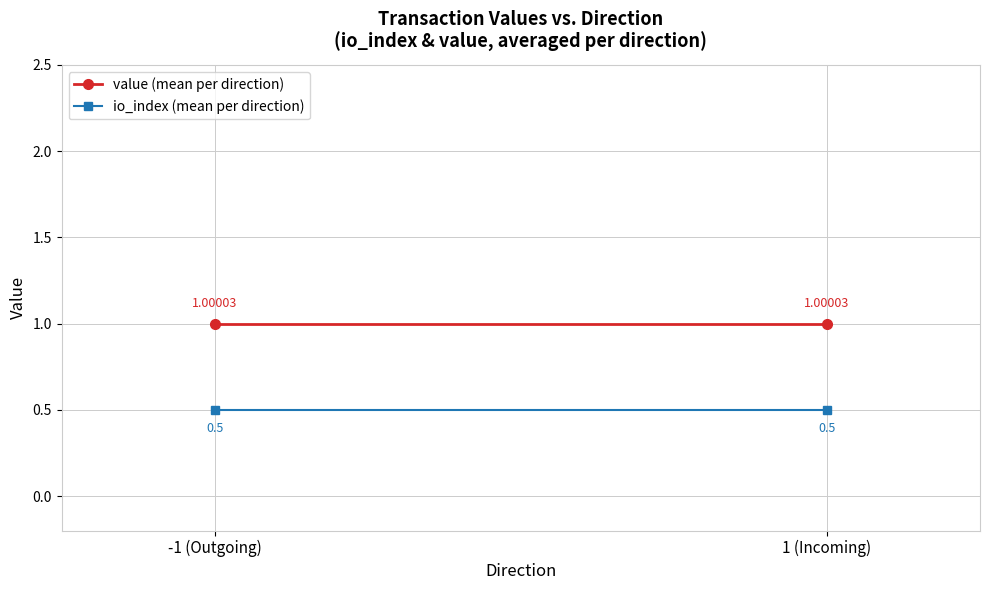

What is the maximum value shown in the chart?

1.0